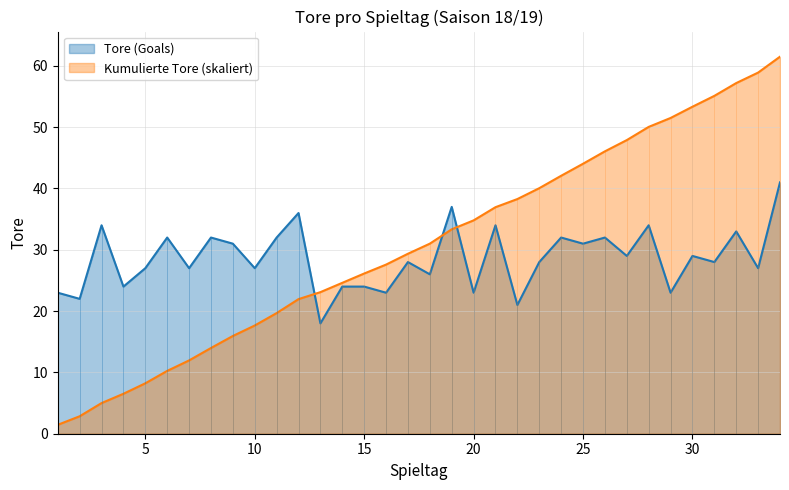

True or false: Kumulierte Tore has more than 2 points higher than both neighbors.

False